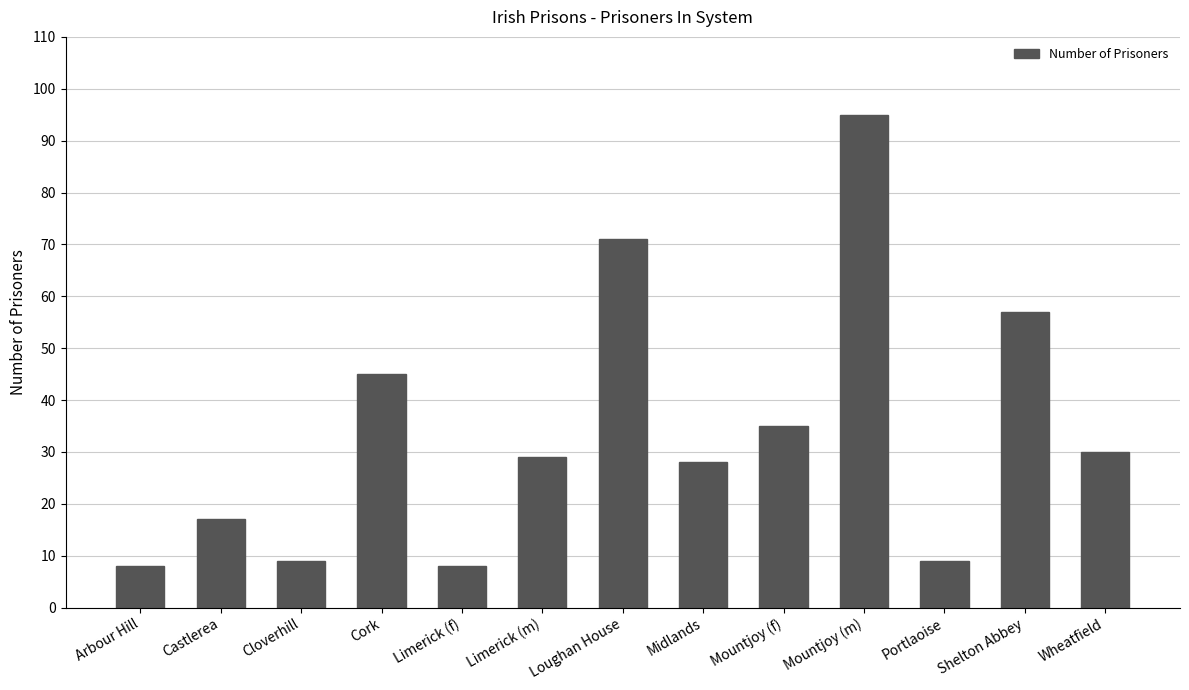

What is the minimum value shown in the chart?

8